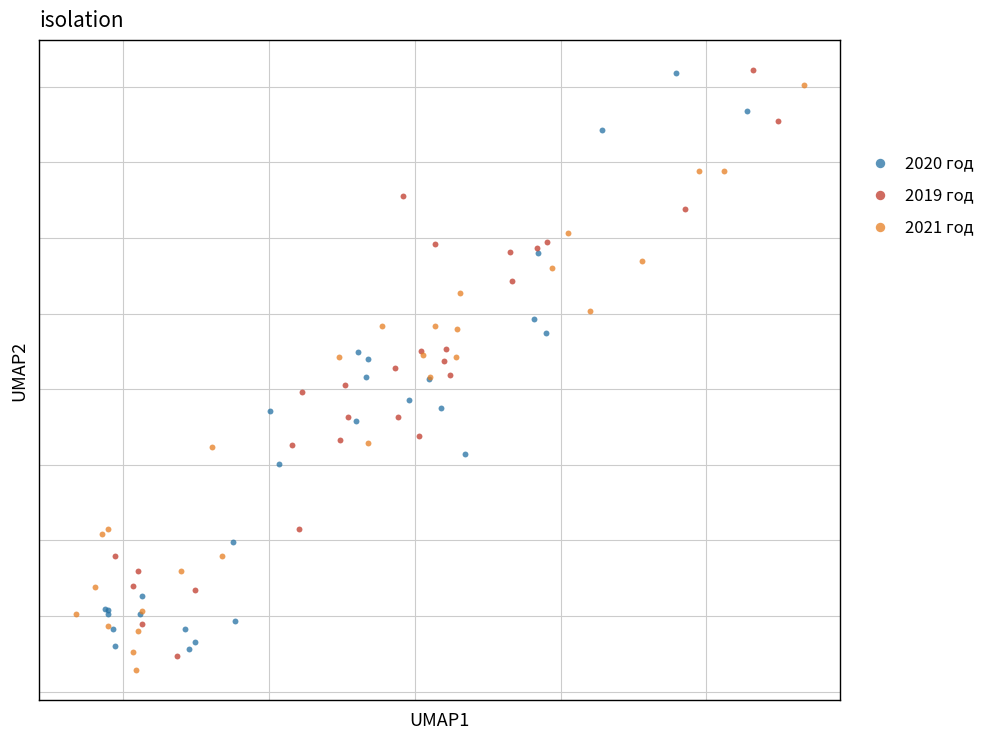

What are all the series names shown in the legend?

2020 год, 2019 год, 2021 год